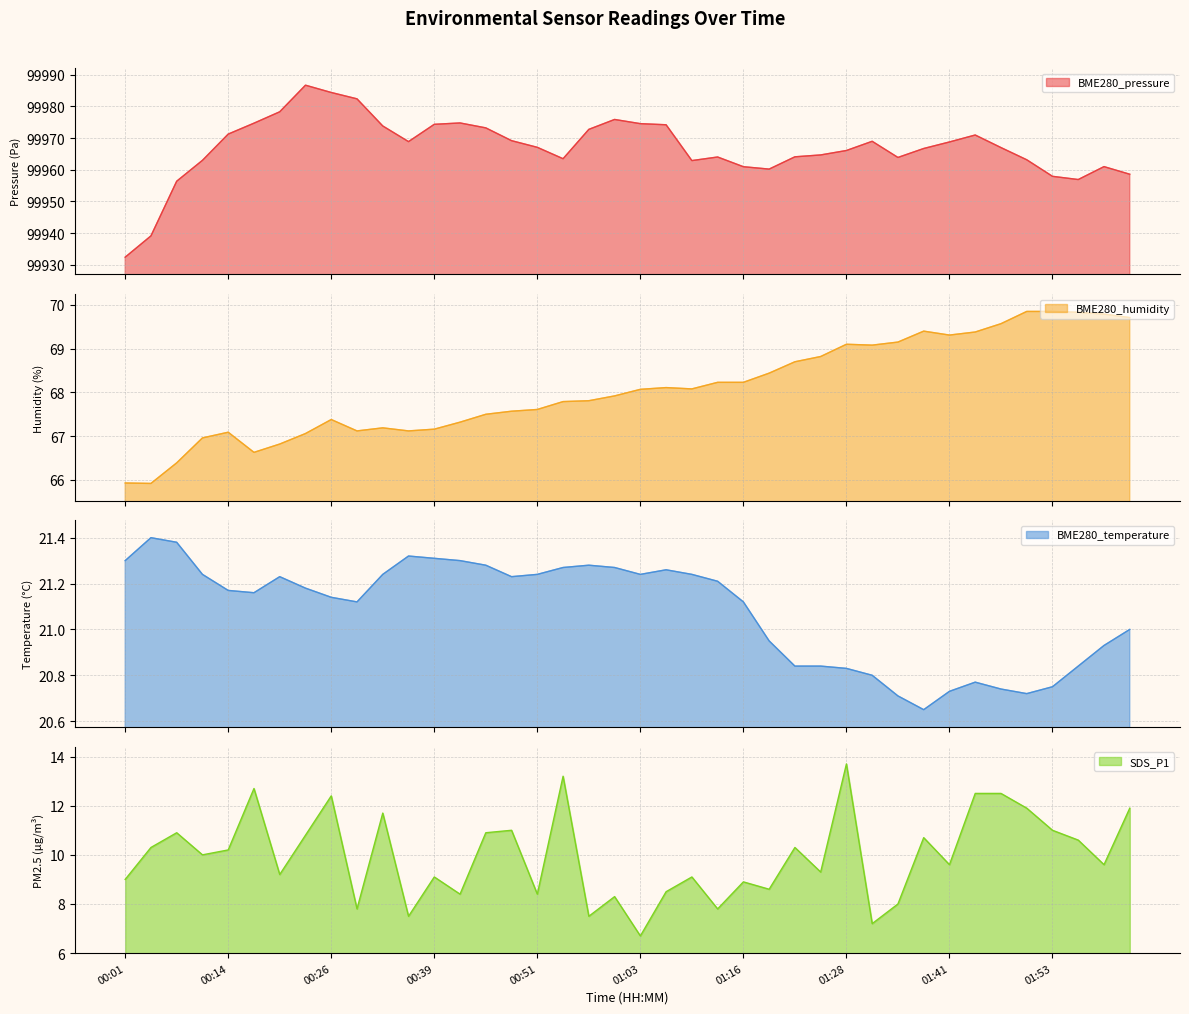

What position from the right is 01:59?

2